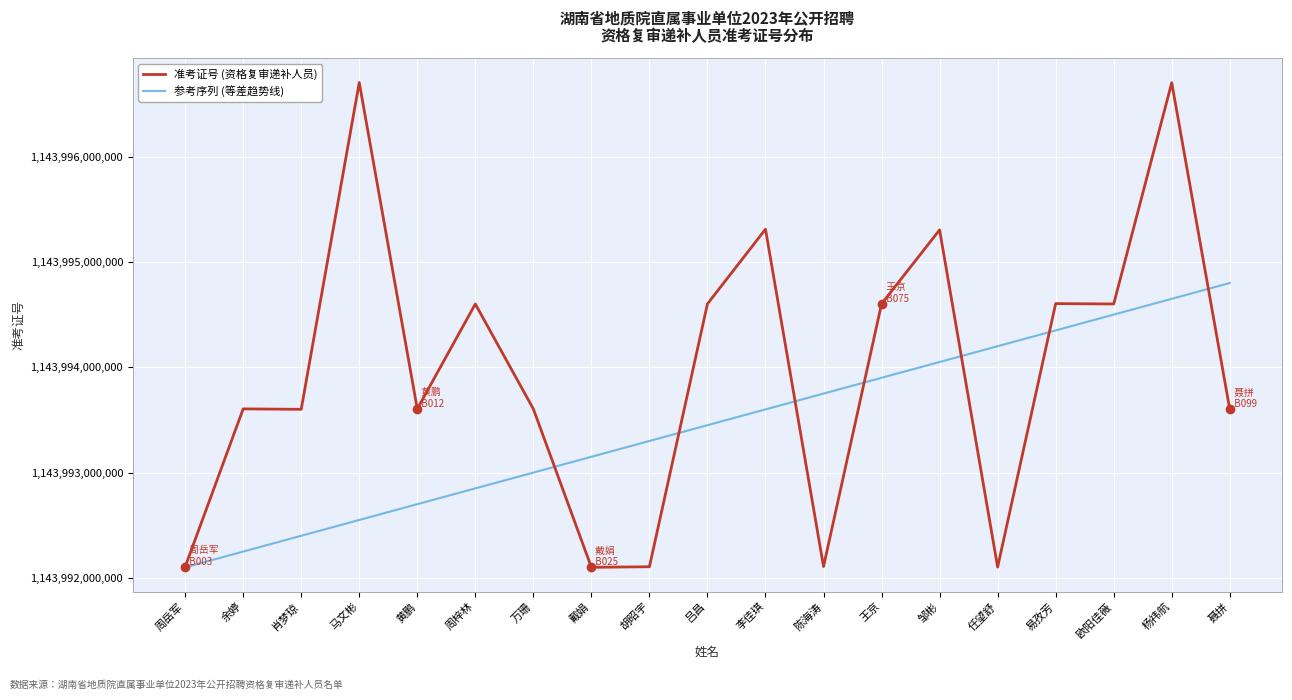

Which series has the largest range (max minus min)?

准考证号 (资格复审递补人员)